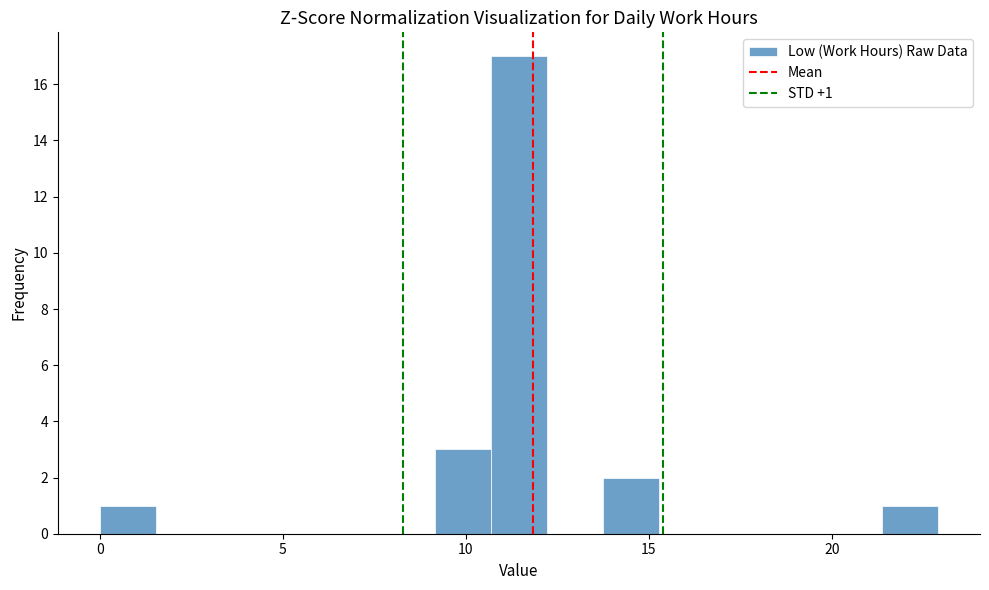

Read against the x-axis, roughly where is the centre of the tallest bar?

11.5